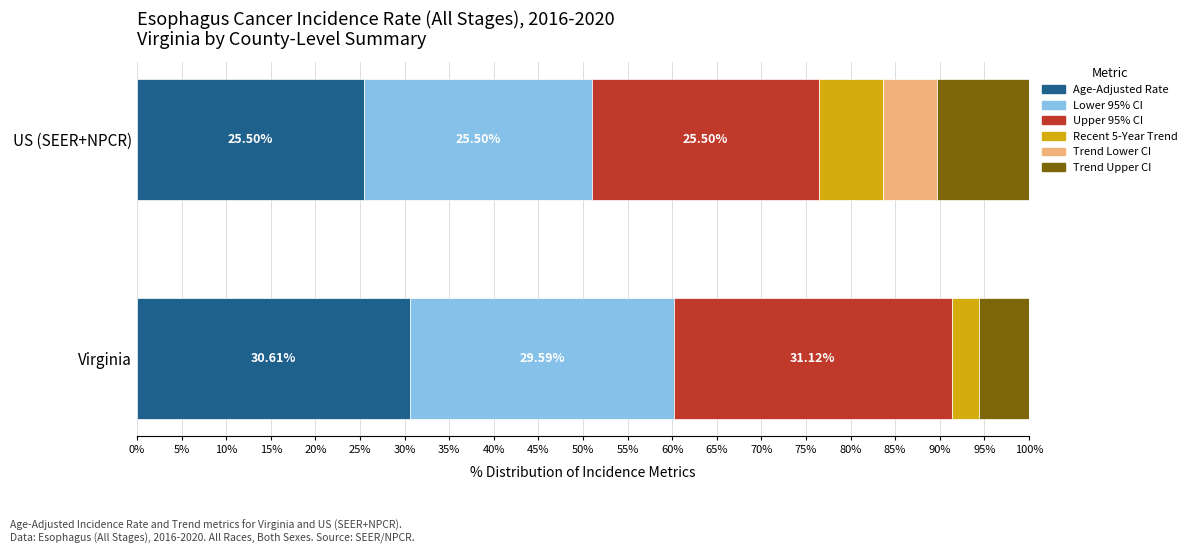

Where is Age-Adjusted Rate nearest to the value 28?

US (SEER+NPCR)